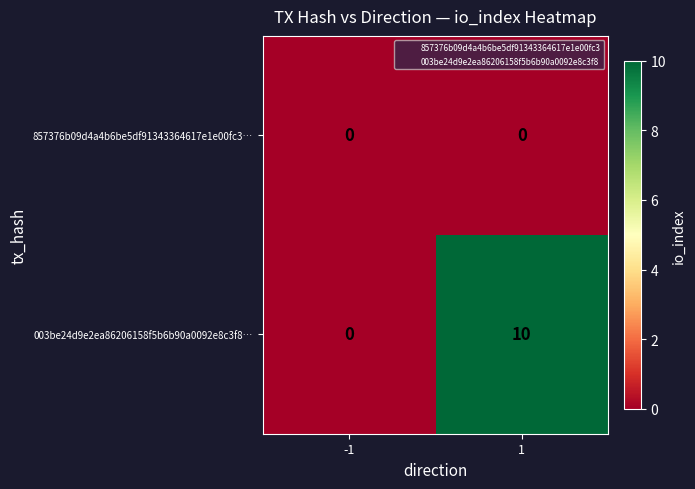

Rank the series by their maximum value, from highest to lowest.

003be24d9e2ea86206158f5b6b90a0092e8c3f8…, 857376b09d4a4b6be5df91343364617e1e00fc3…